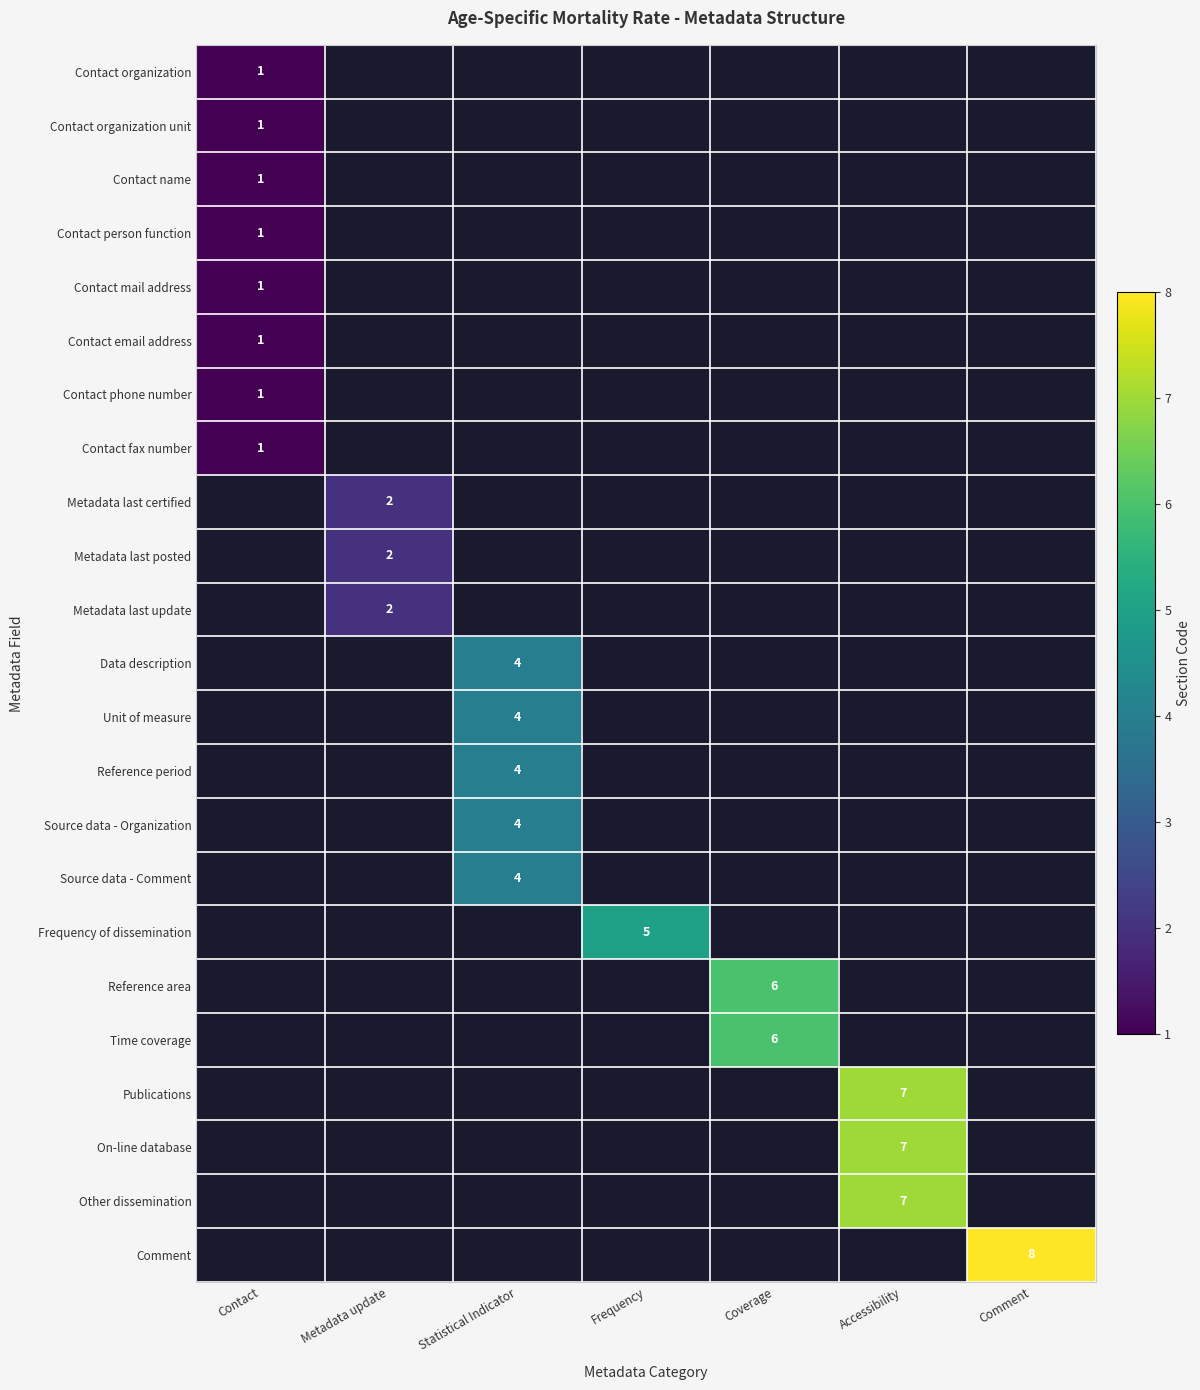

True or false: Contact organization unit has a value of 1 at Contact.

True